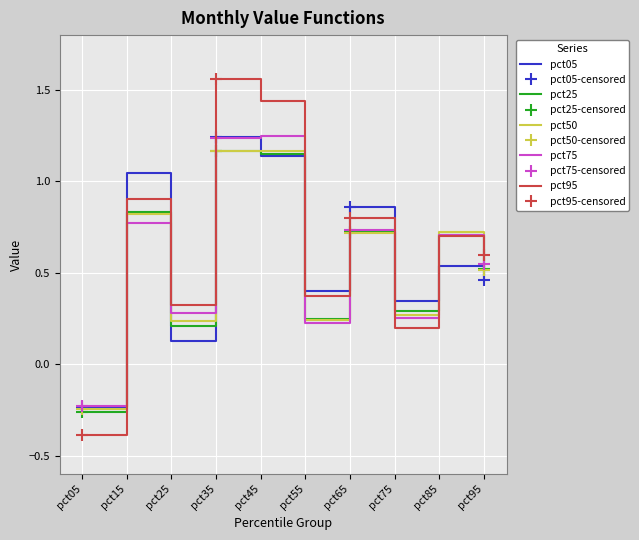

What is the value of the pct25 point at the 2nd from the left?

0.8